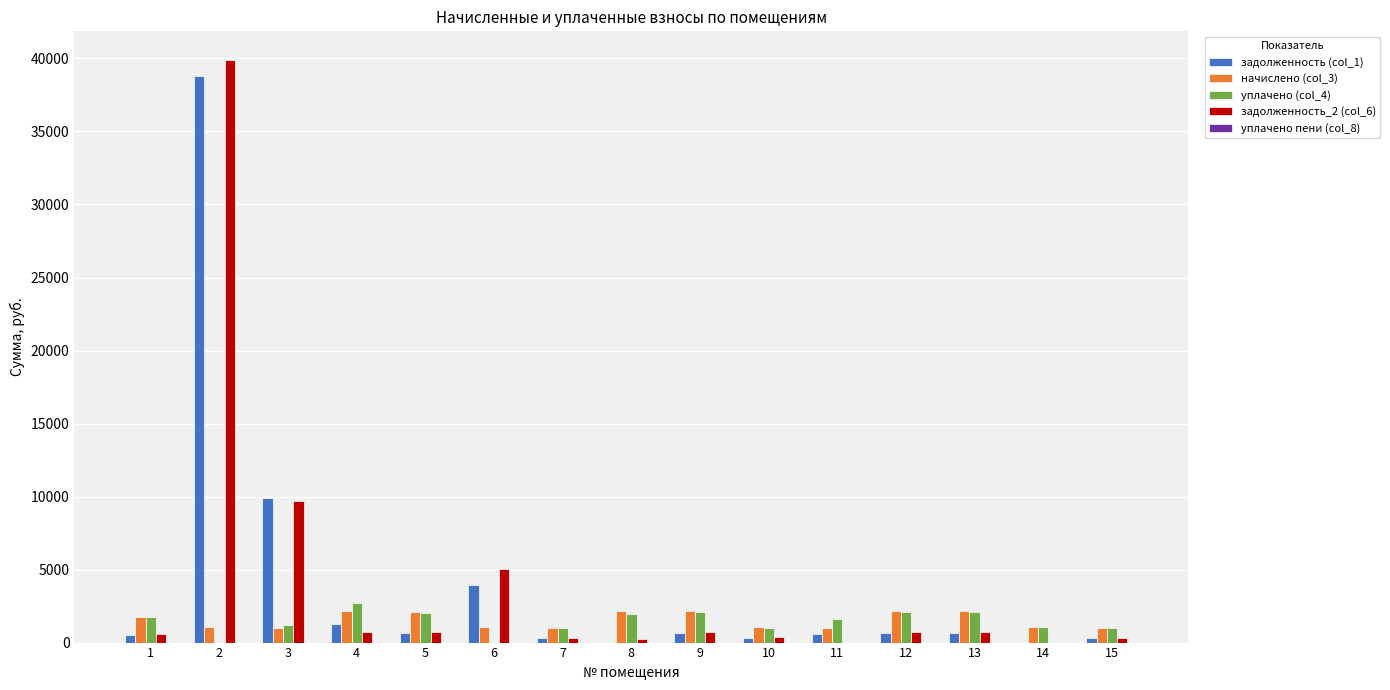

What is the difference between the maximum and minimum values in the задолженность_2 (col_6) series?

39864.3